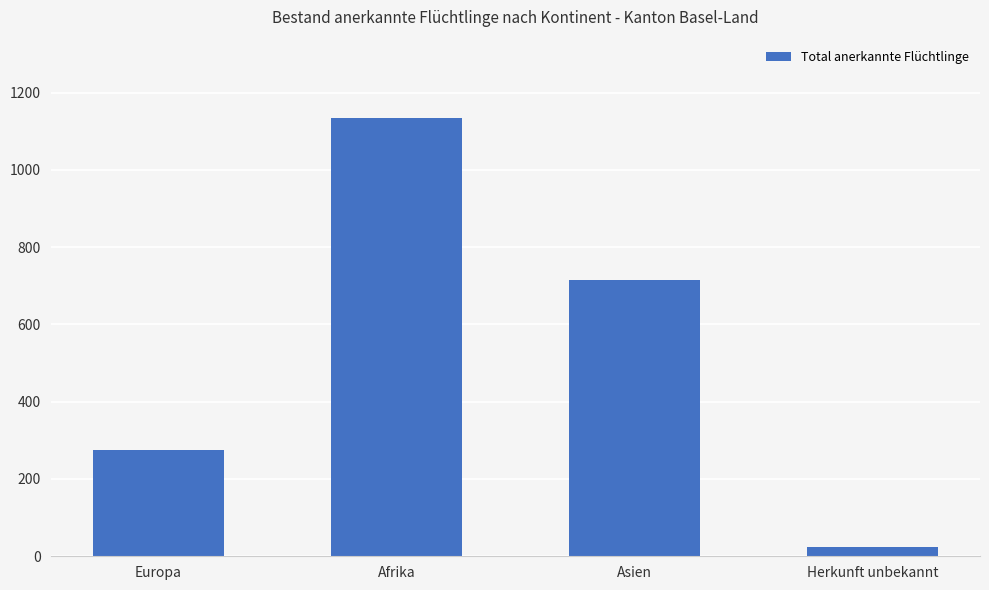

How many categories are shown in the chart?

4